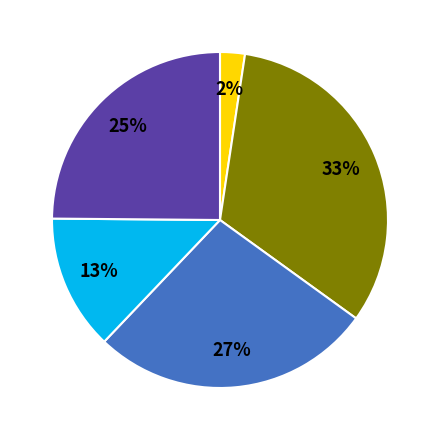

Is there a majority slice in this chart?

No